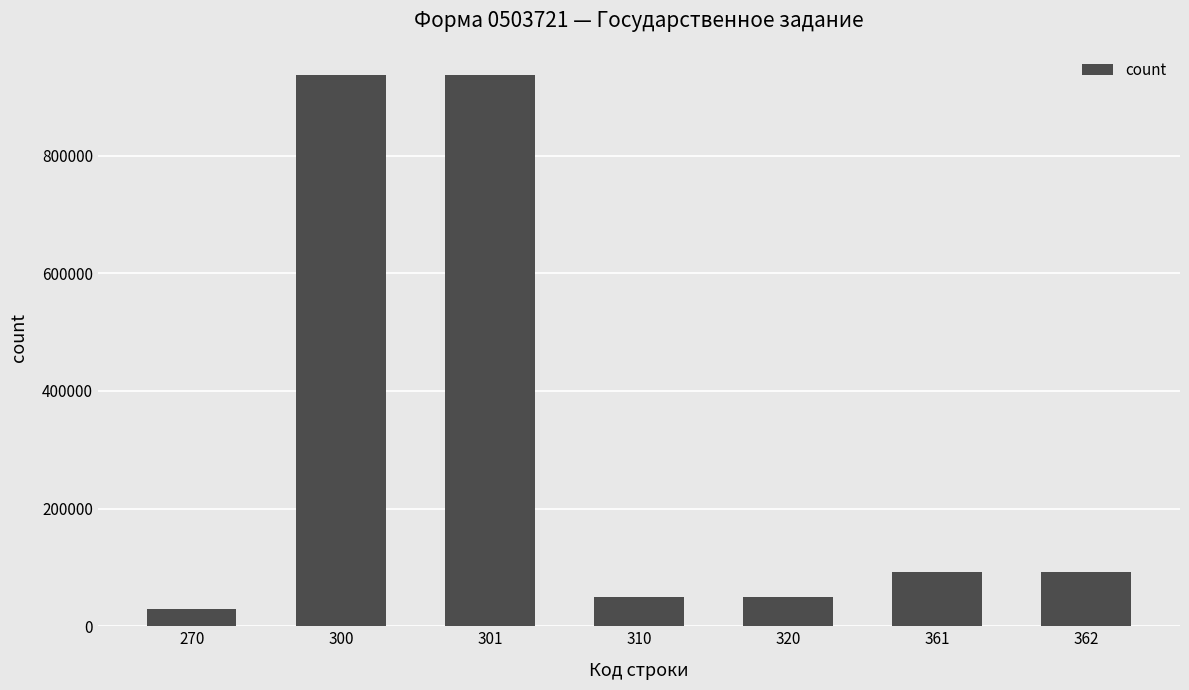

Which category has the lowest value across all series?

270